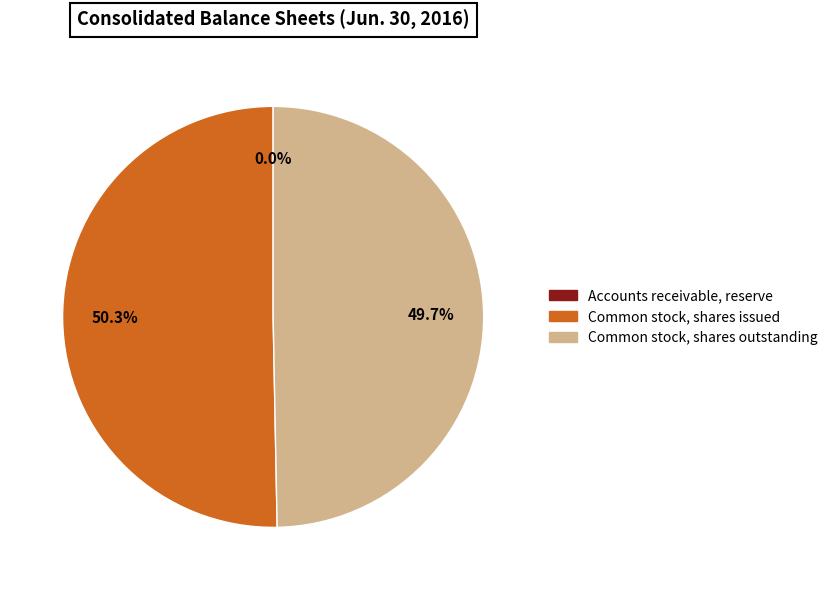

Which slice is the largest?

Common stock, shares issued